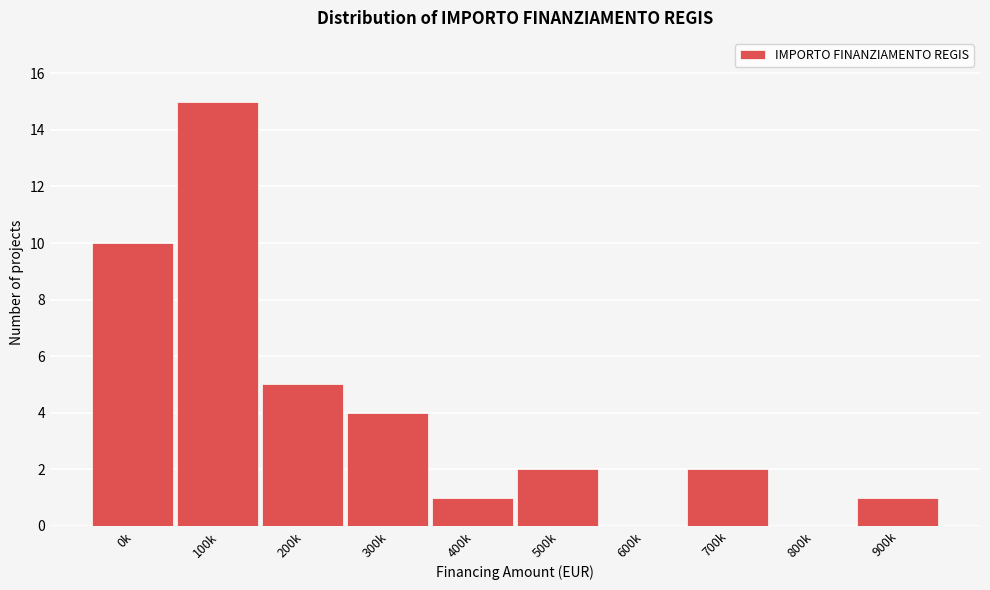

Reading left to right, list all the values displayed in this chart.

0k=10	100k=15	200k=5	300k=4	400k=1	500k=2	600k=0	700k=2	800k=0	900k=1